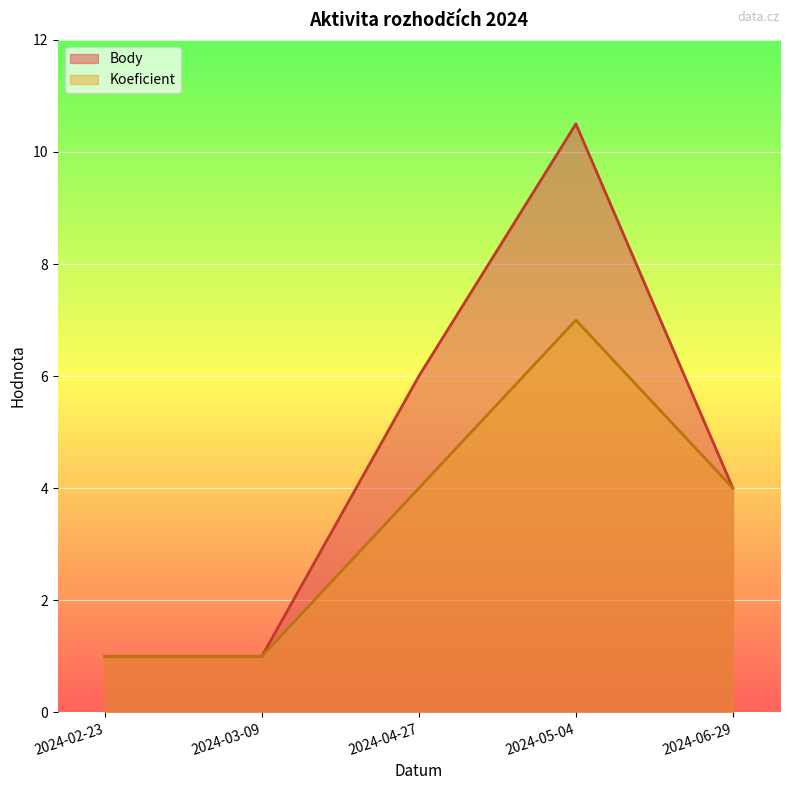

What is the value of the Body point at the 2nd from the left?

1.0